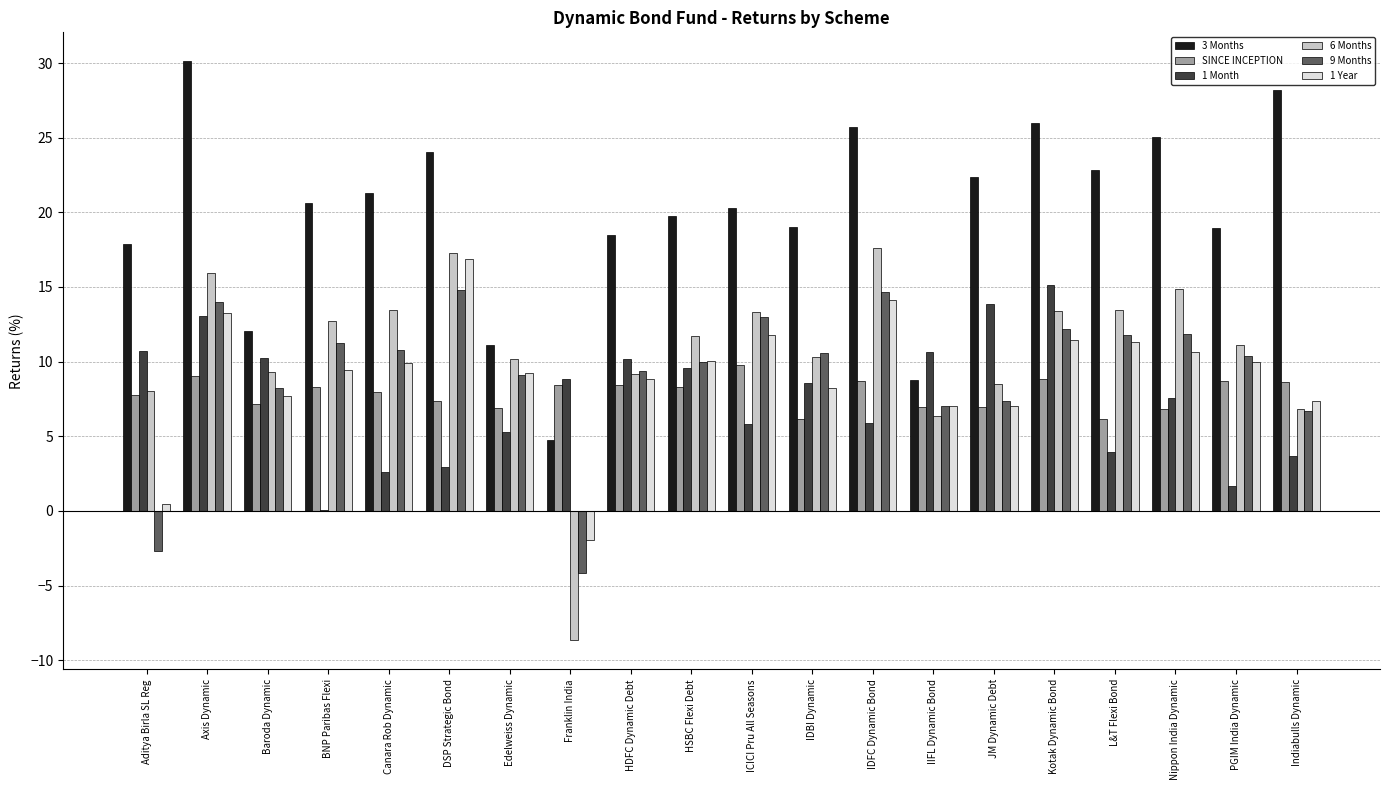

Which series has the largest total across all categories?

3 Months